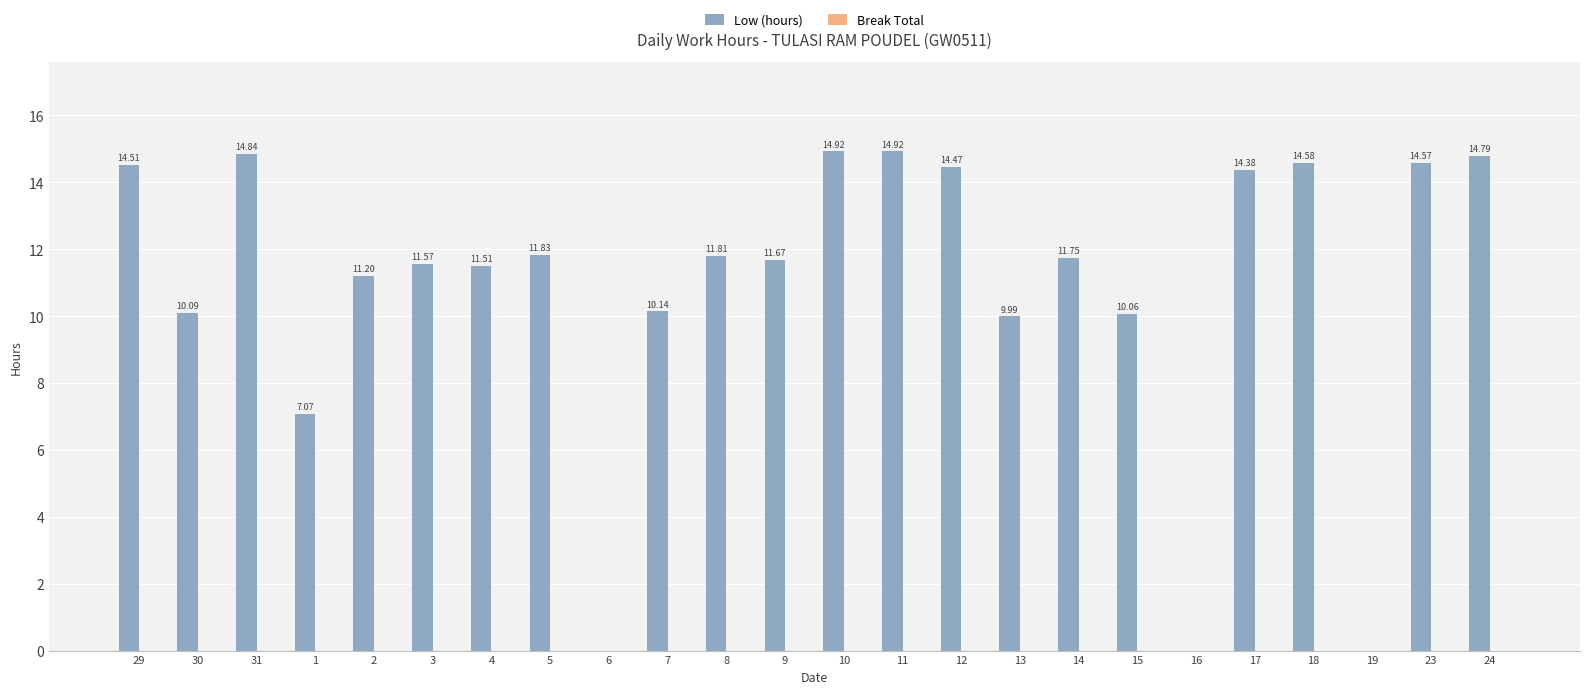

What is the change in value from 15 to 23?

+4.5